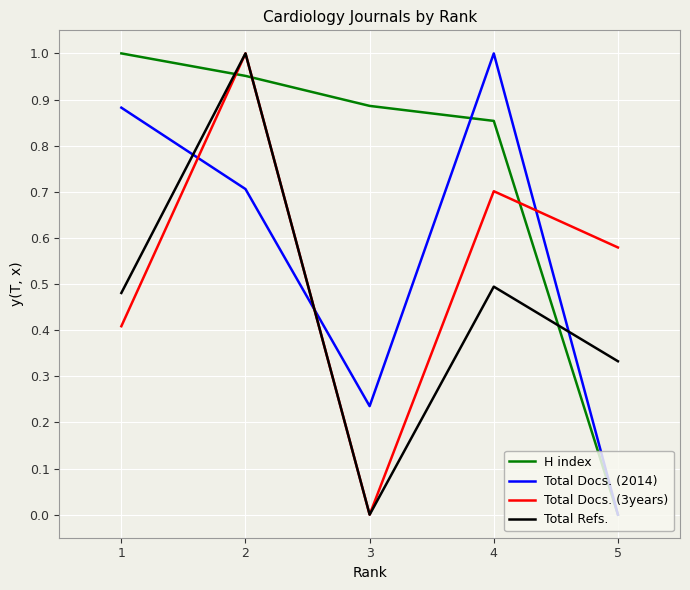

The value of H index at 4 is 0.6. True or false?

False